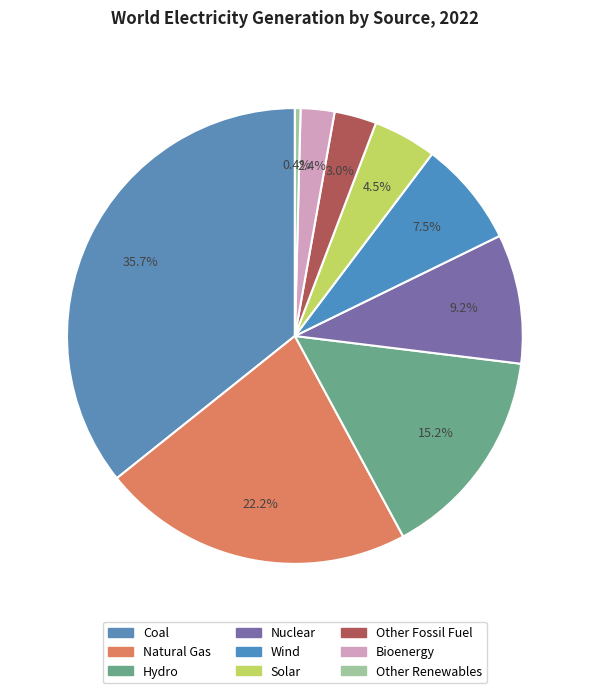

To the nearest percent, what is the average slice percentage?

11%